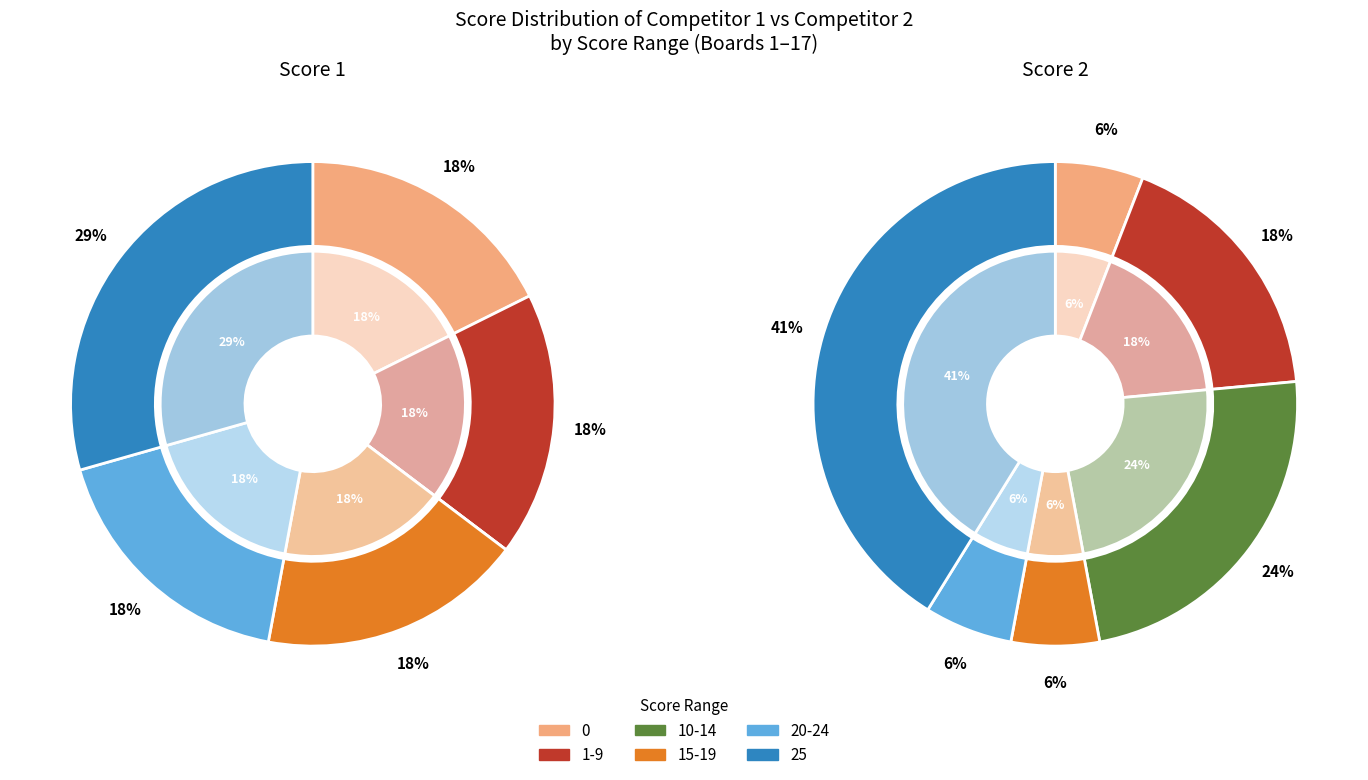

Is there any slice that represents more than half of the pie?

No